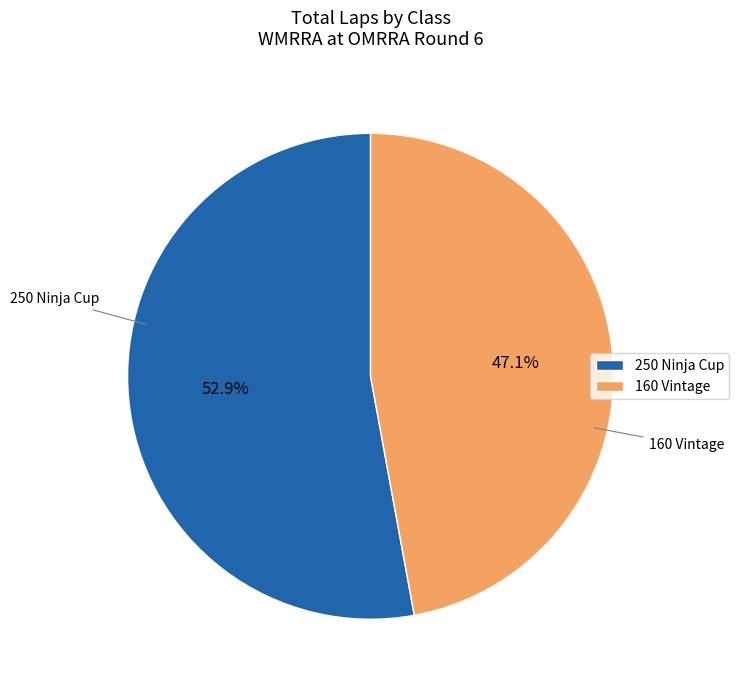

To the nearest percent, what is the average slice percentage?

50%